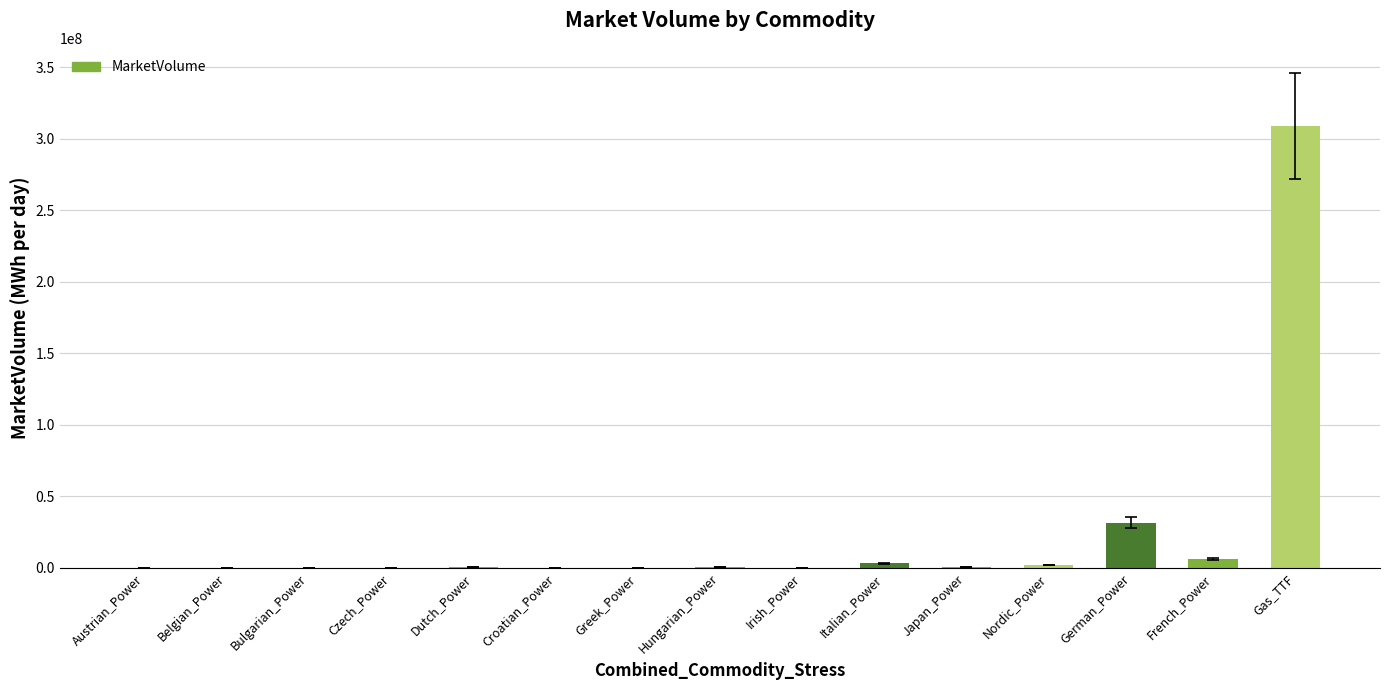

Which has a higher value, Italian_Power or Croatian_Power?

Italian_Power